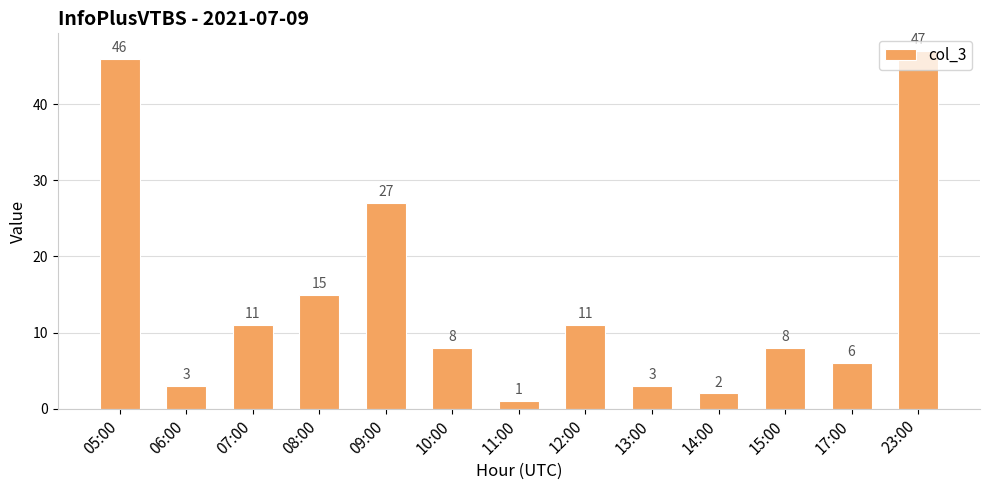

What is the difference between the second highest and second lowest values?

44